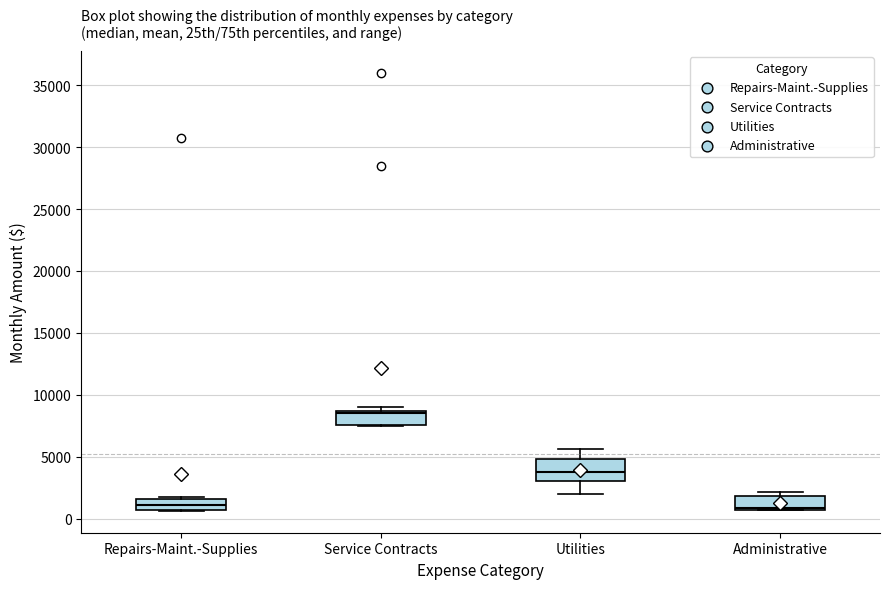

Which box's median line is the highest?

Service Contracts